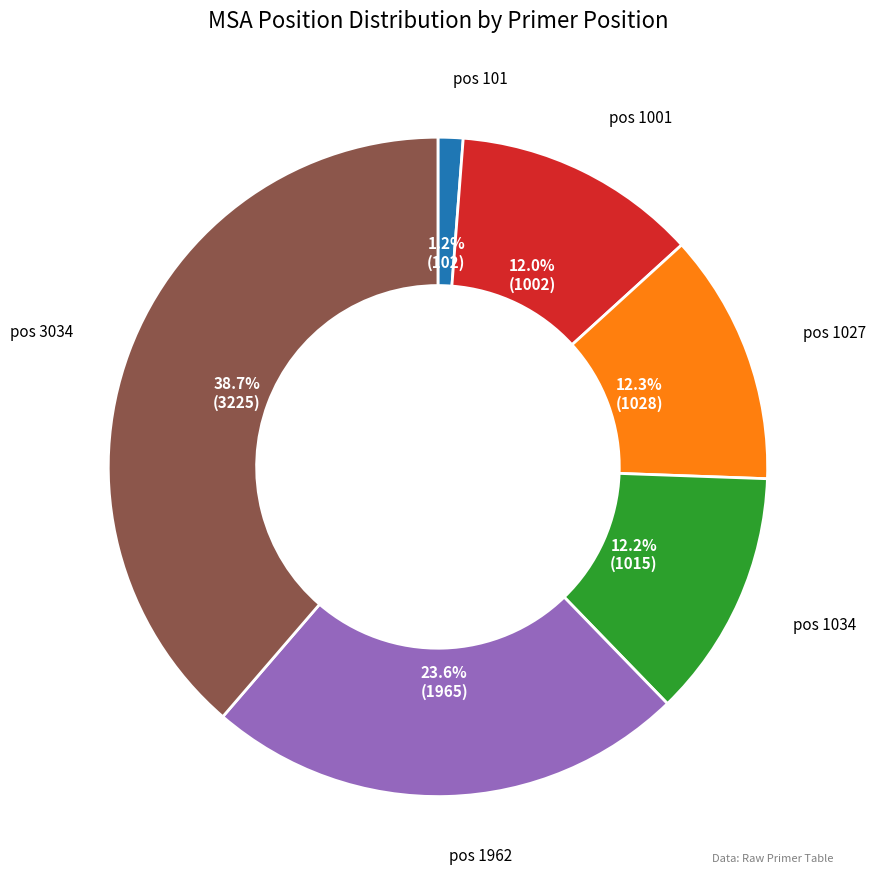

Does any single category account for the majority?

No